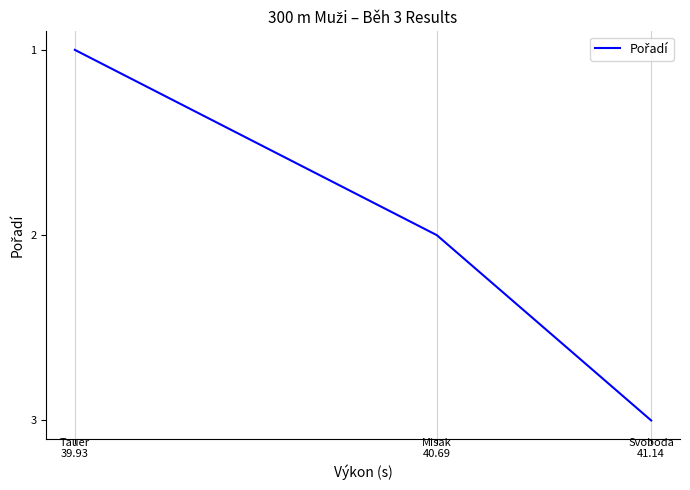

Does the chart have visible grid lines?

No